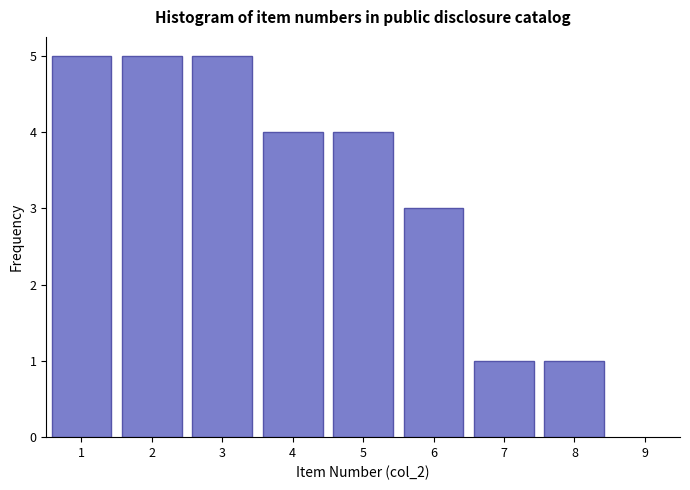

Reading left to right, what are all the values shown in this chart?

1=5	2=5	3=5	4=4	5=4	6=3	7=1	8=1